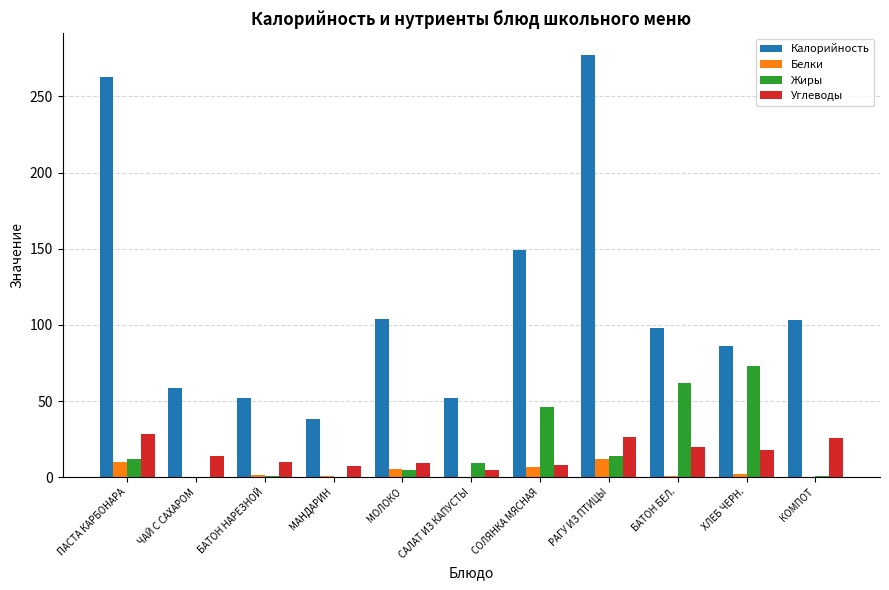

Are the bars horizontal?

No